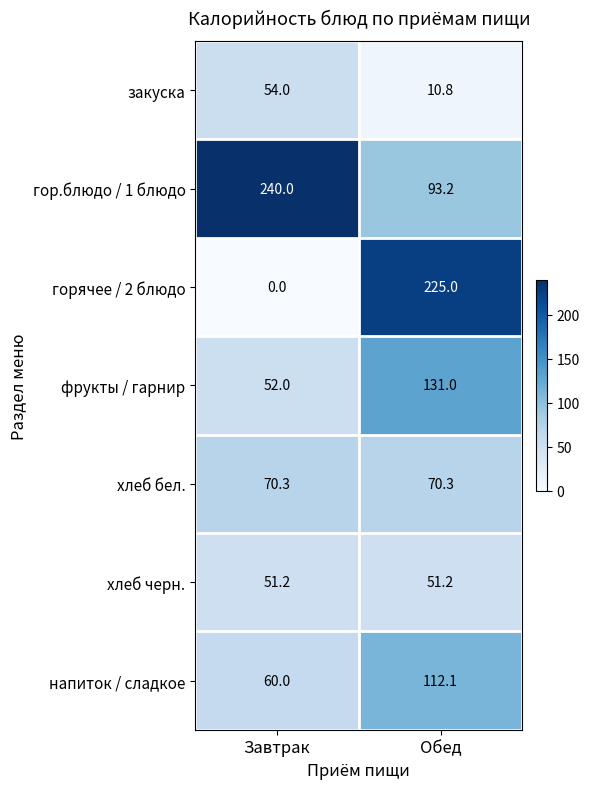

Which category has the lowest value across all series?

Завтрак